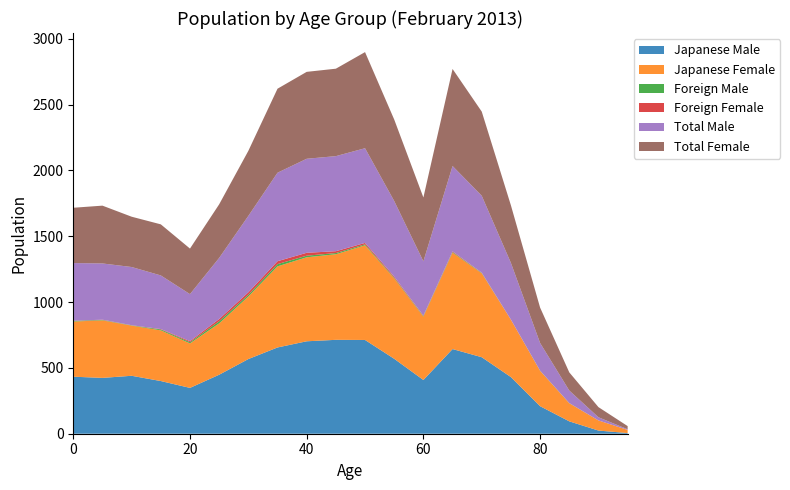

Reading left to right, transcribe all the data shown in this chart.

Japanese Male: 433	424	440	400	348	448	567	655	702	713	712	569	408	643	581	430	209	94	24	5
Japanese Female: 419	437	381	385	338	390	475	616	638	650	719	611	481	732	637	435	269	137	77	24
Foreign Male: 5	3	2	7	9	16	13	17	12	9	7	5	4	5	3	0	1	1	0	0
Foreign Female: 1	2	1	3	8	17	19	22	22	14	11	8	4	5	2	2	0	1	0	0
Total Male: 438	427	442	407	357	464	580	672	714	722	719	574	412	648	584	430	210	95	24	5
Total Female: 420	439	382	388	346	407	494	638	660	664	730	619	485	737	639	437	269	138	77	24